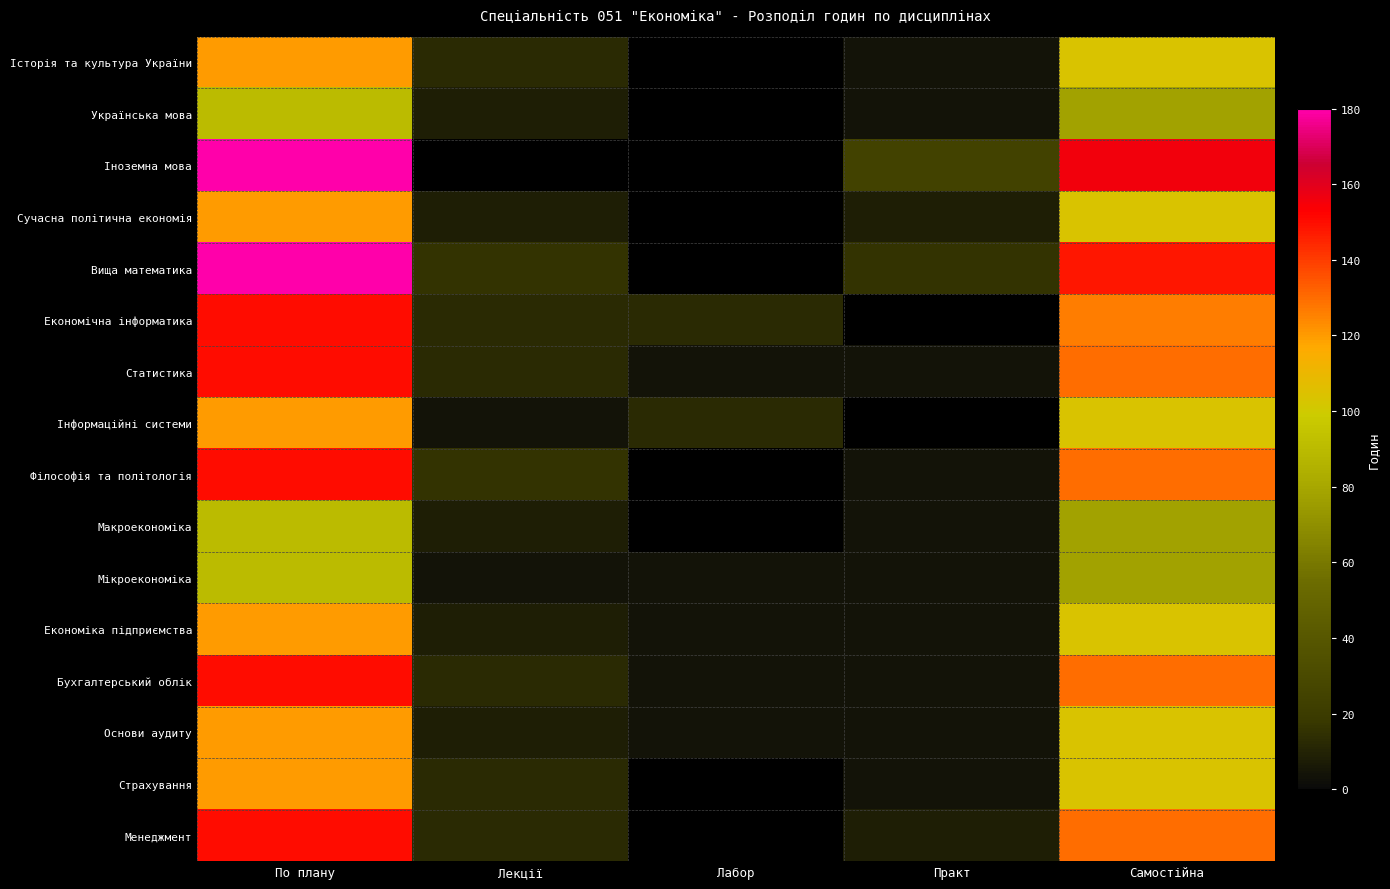

The Мікроекономіка series shows 26.0 at Самостійна. True or false?

False